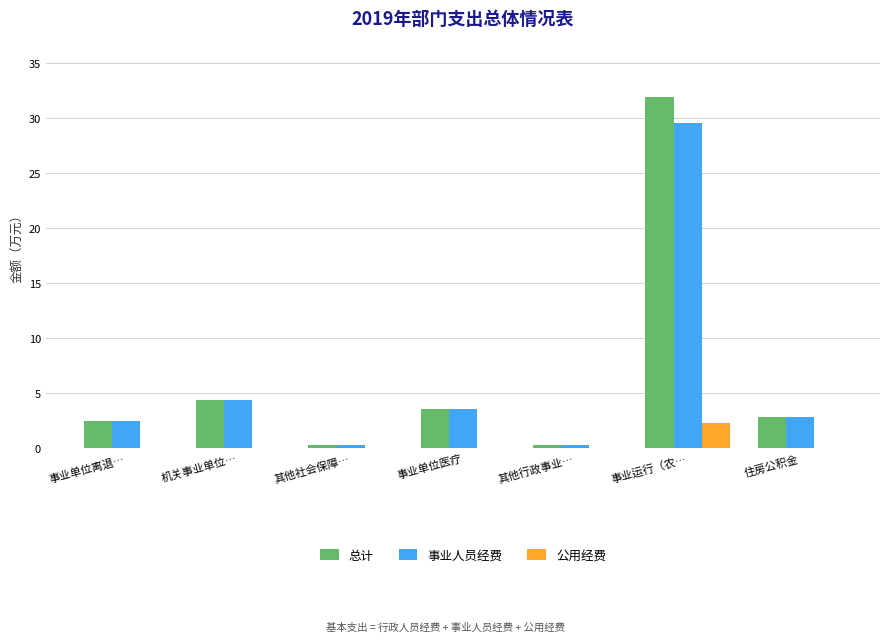

What is the sum of the 事业人员经费 values at 事业单位离退… and 住房公积金?

5.3